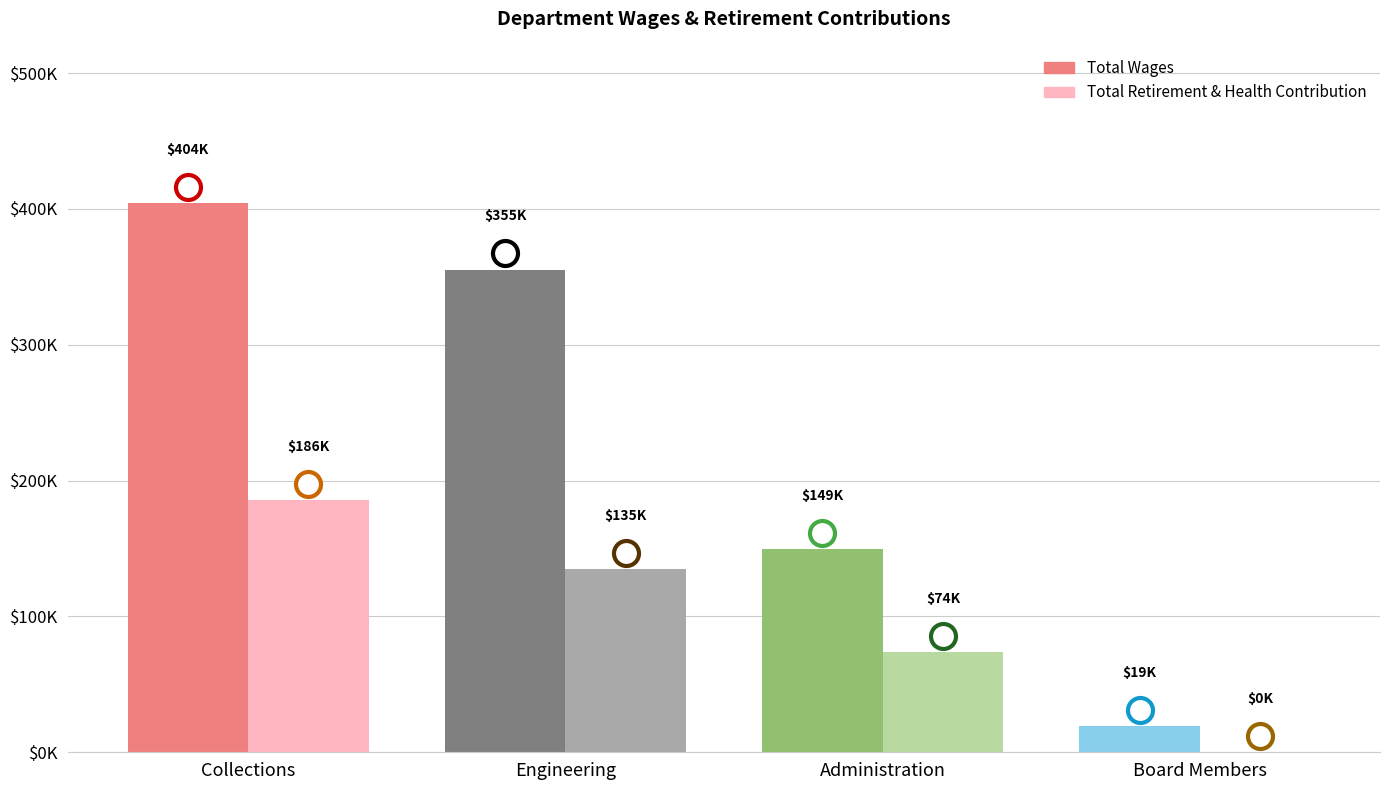

What is the difference between the highest and lowest values at Engineering?

220530